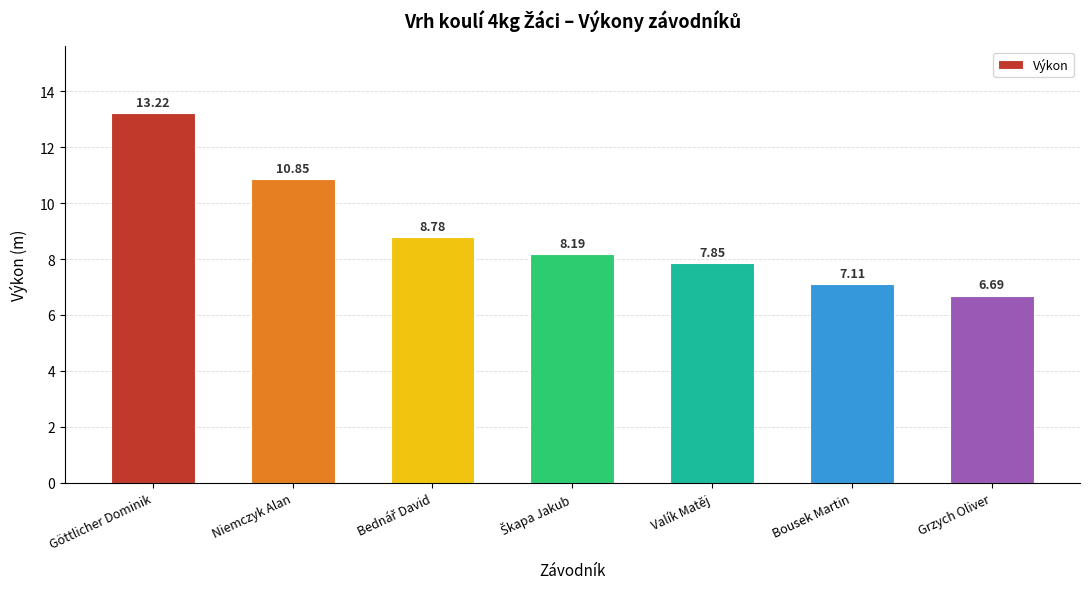

Where does the data first go above 8?

Göttlicher Dominik